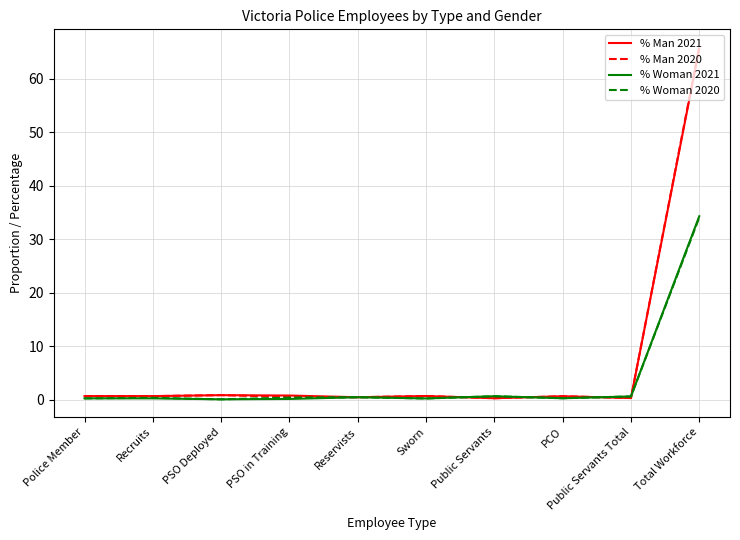

In % Woman 2020, how many points are lower than both neighbors (excluding endpoints)?

3